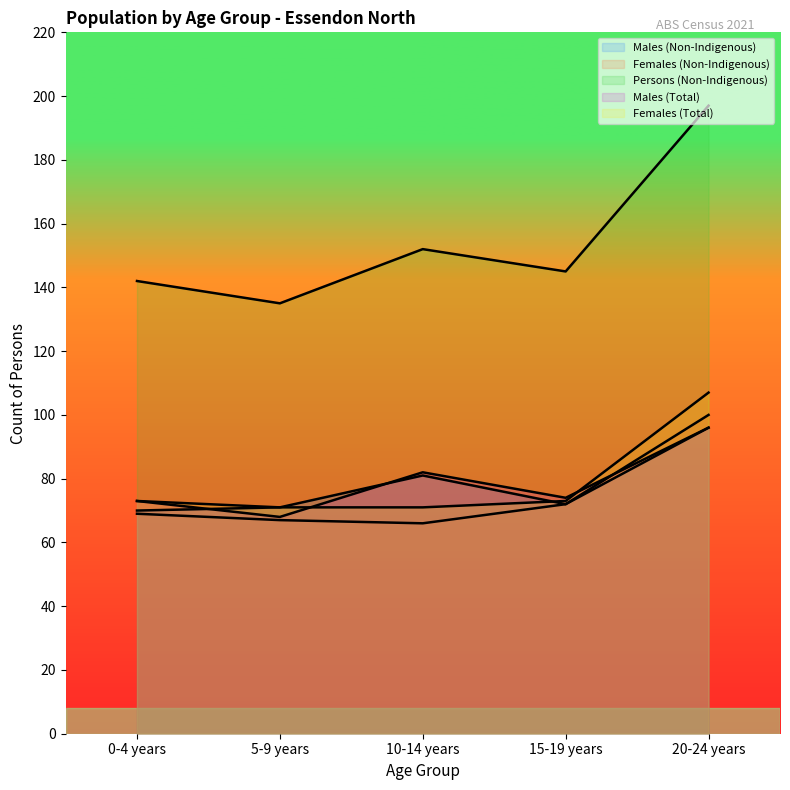

Between 5-9 years and 10-14 years, which series saw the biggest shift?

Persons (Non-Indigenous)